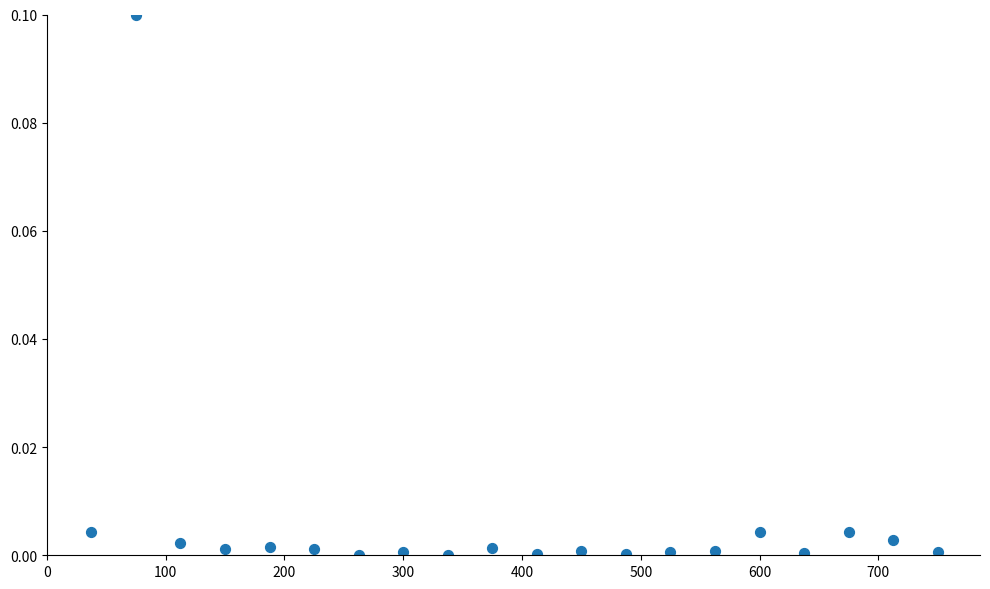

What is the range of X values (max minus min)?

712.5